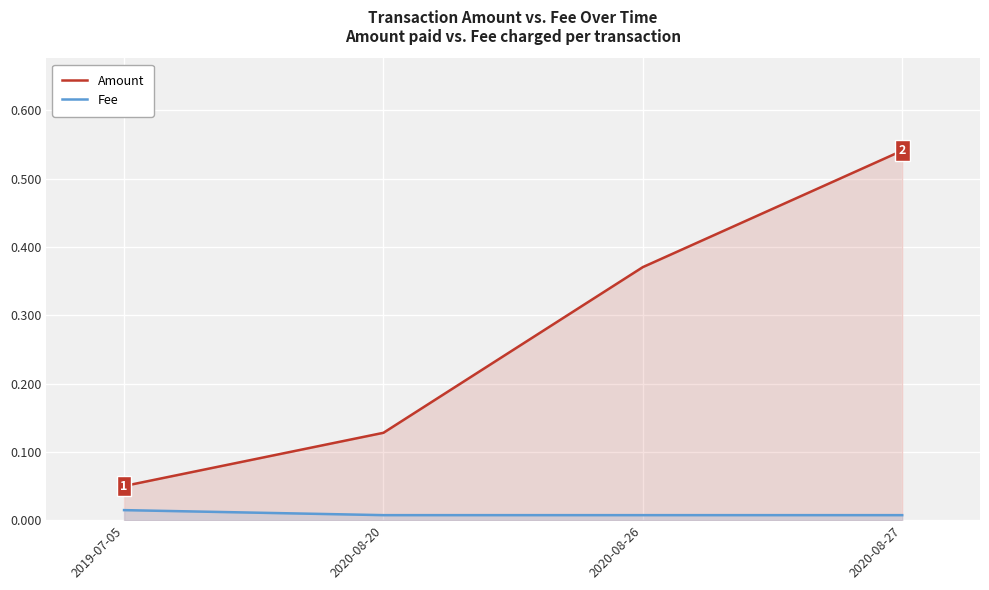

Reading left to right, transcribe all the data shown in this chart.

Amount: 0.1	0.1	0.4	0.5
Fee: 0.0	0.0	0.0	0.0